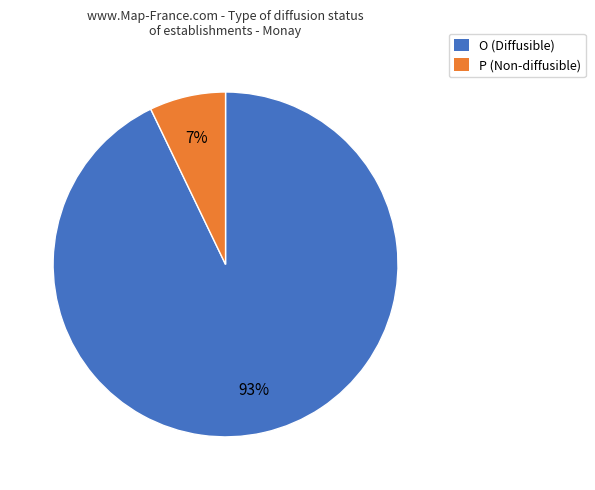

Rank the categories by value from highest to lowest.

O, P